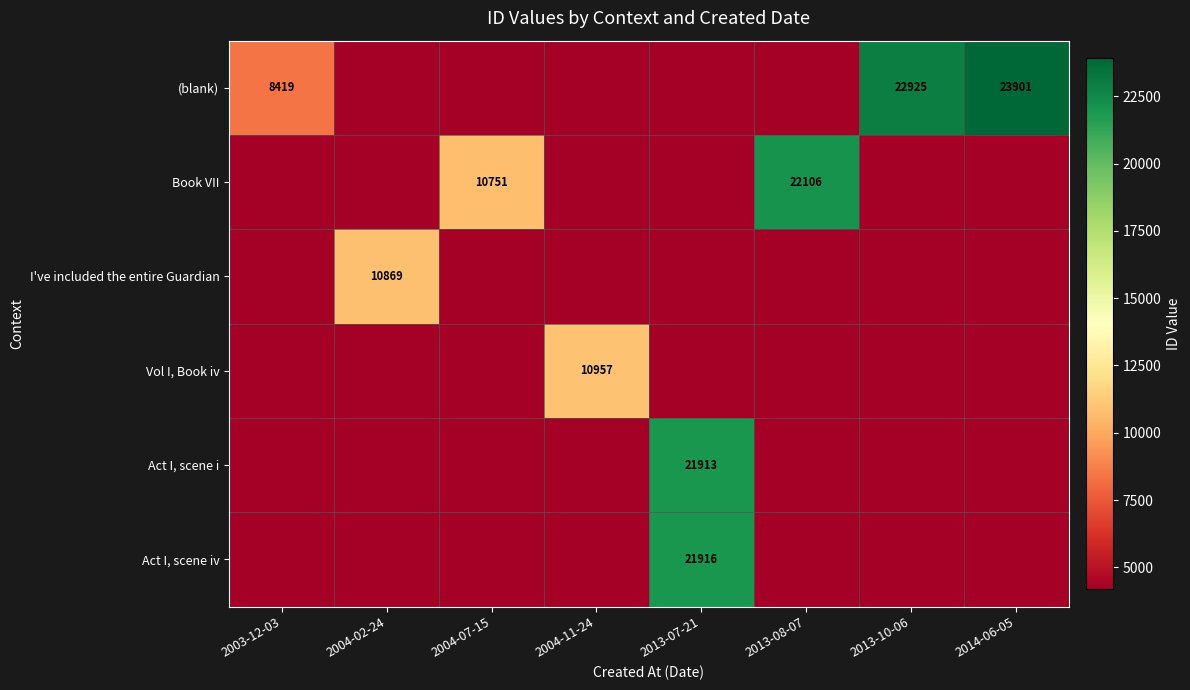

At how many categories does at least one series exceed 21647?

4